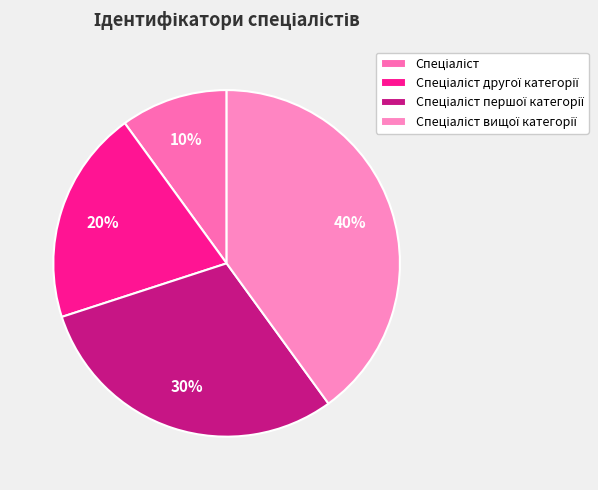

To the nearest percent, what is the difference between the largest and smallest slice percentages?

30%